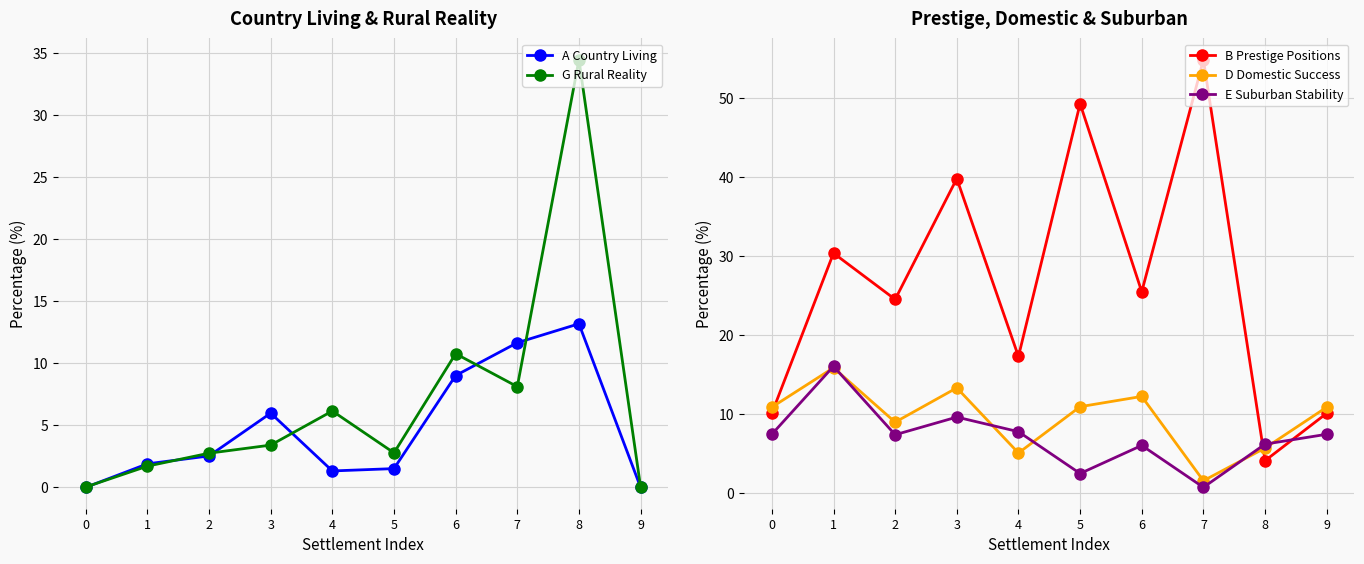

What is the difference between the maximum and minimum values in the A Country Living series?

13.2